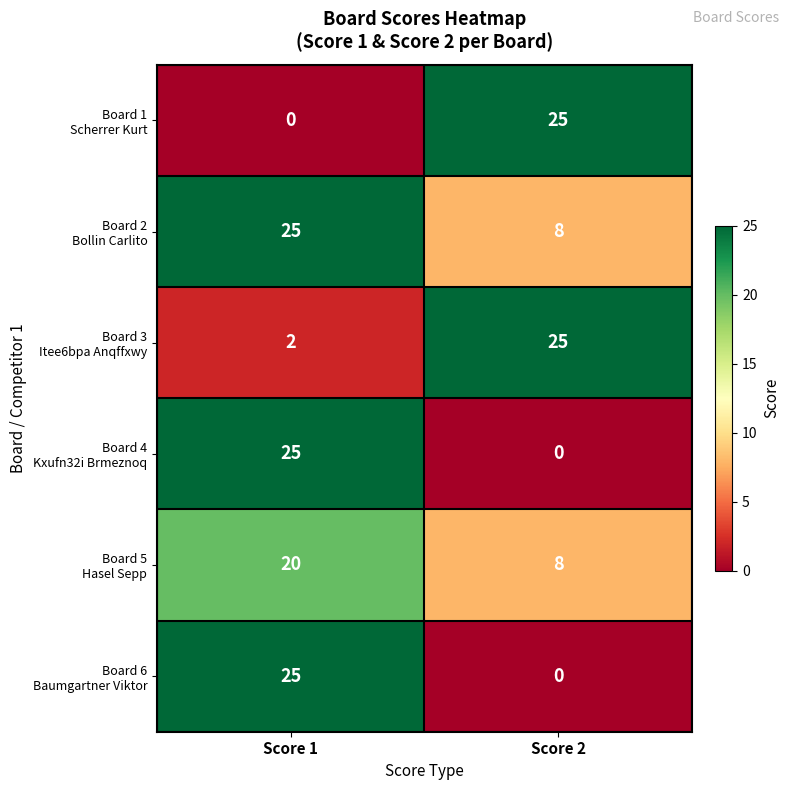

At which category is the sum across all series the highest?

Score 1